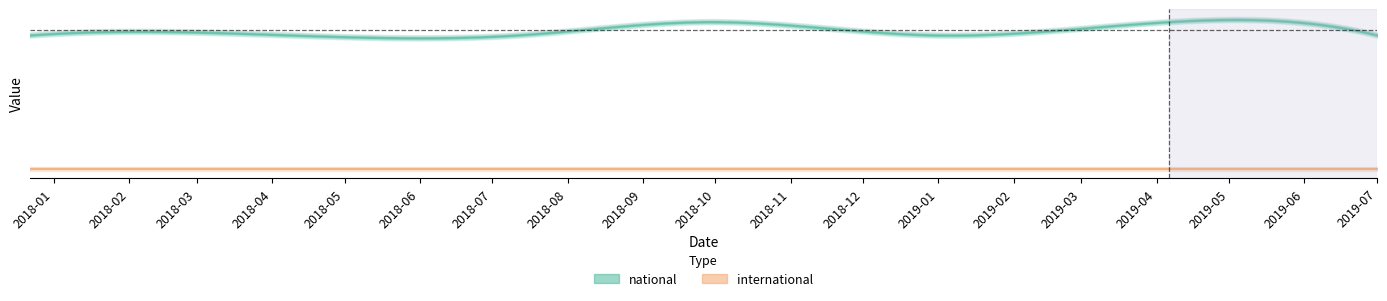

What is the difference between the highest and lowest values at 2018-04-09?

100